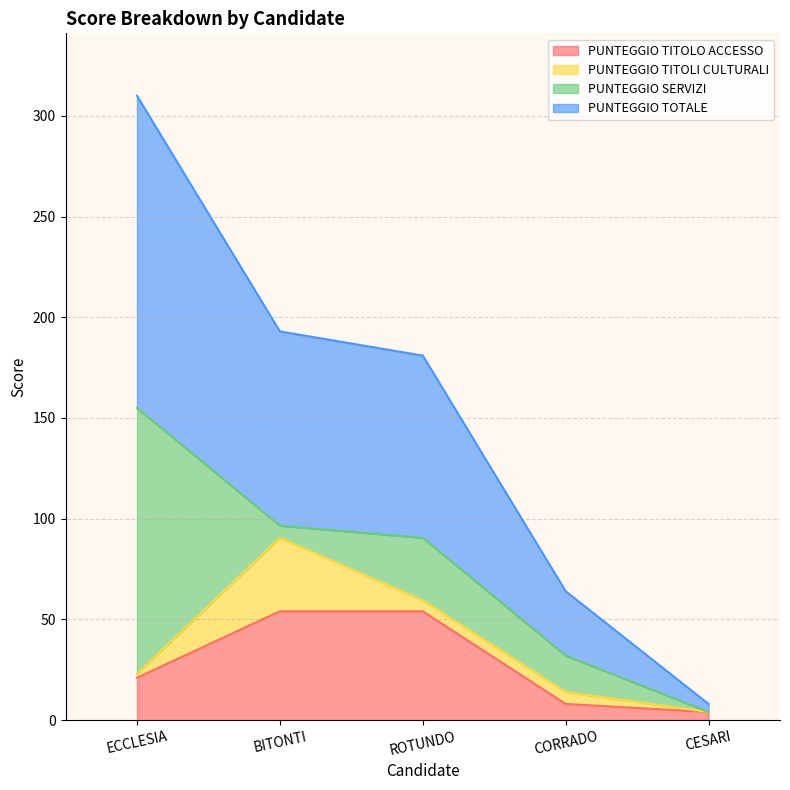

What is the value of the PUNTEGGIO TOTALE point at the 3rd from the left?

90.5